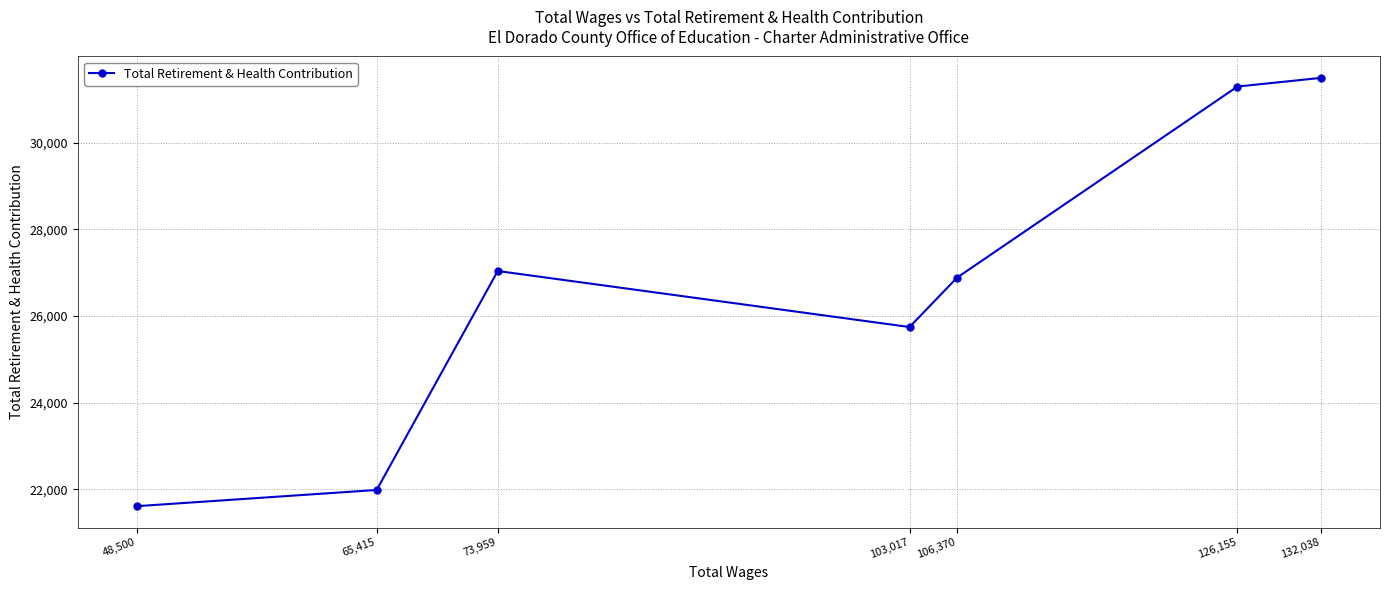

What is the value of the 2nd point from the left?

21983